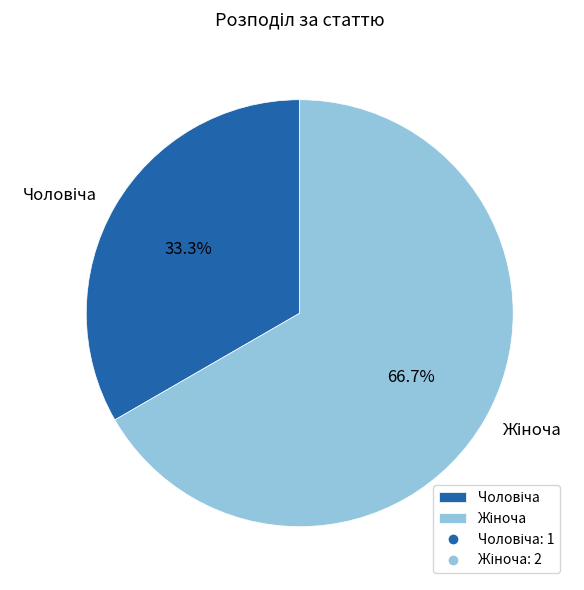

Is there any slice that represents more than half of the pie?

Yes